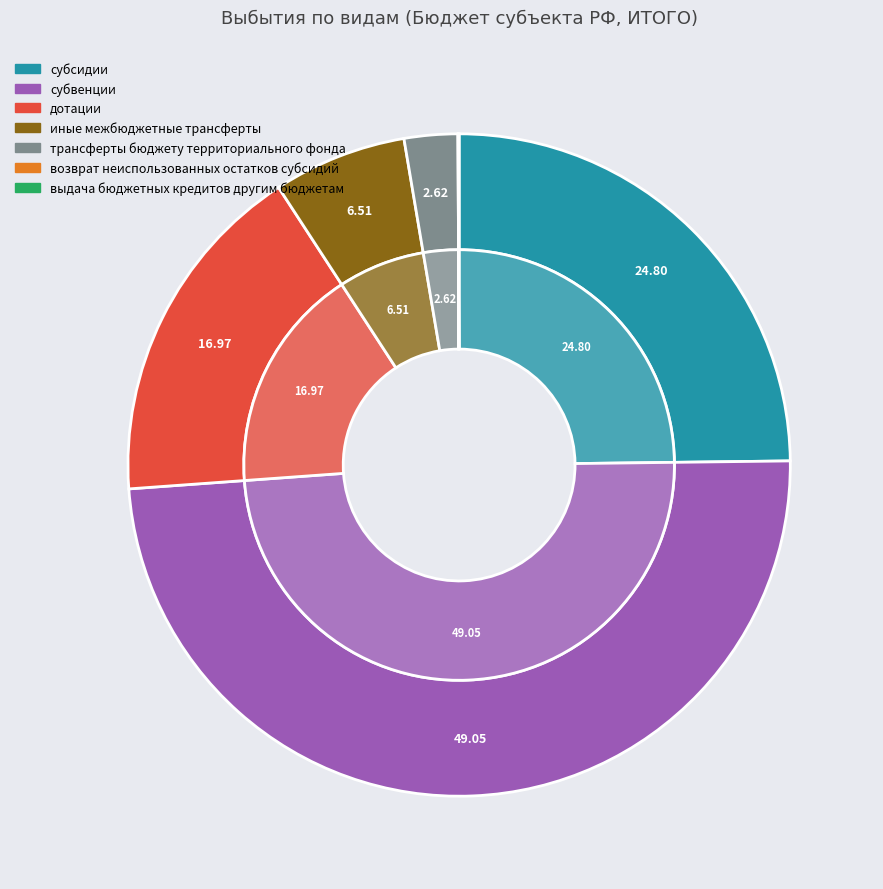

Rank the categories by value from lowest to highest.

возврат неиспользованных остатков субсидий, выдача бюджетных кредитов другим бюджетам, трансферты бюджету территориального фонда, иные межбюджетные трансферты, дотации, субсидии, субвенции